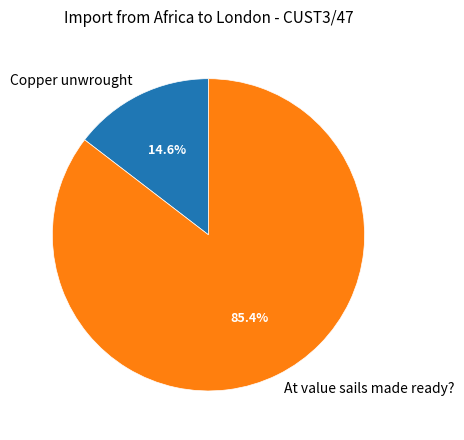

Between At value sails made ready? and Copper unwrought, which is larger?

At value sails made ready?